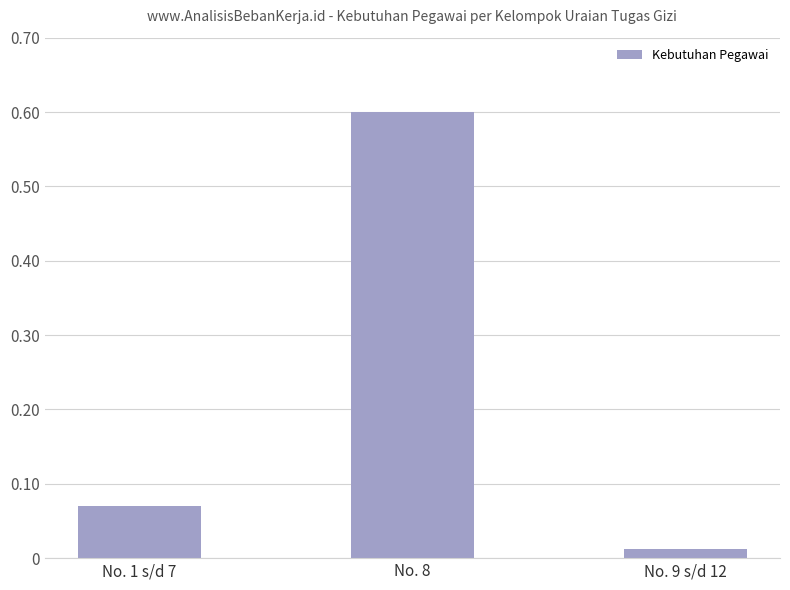

Where is the data nearest to the value 0?

No. 9 s/d 12